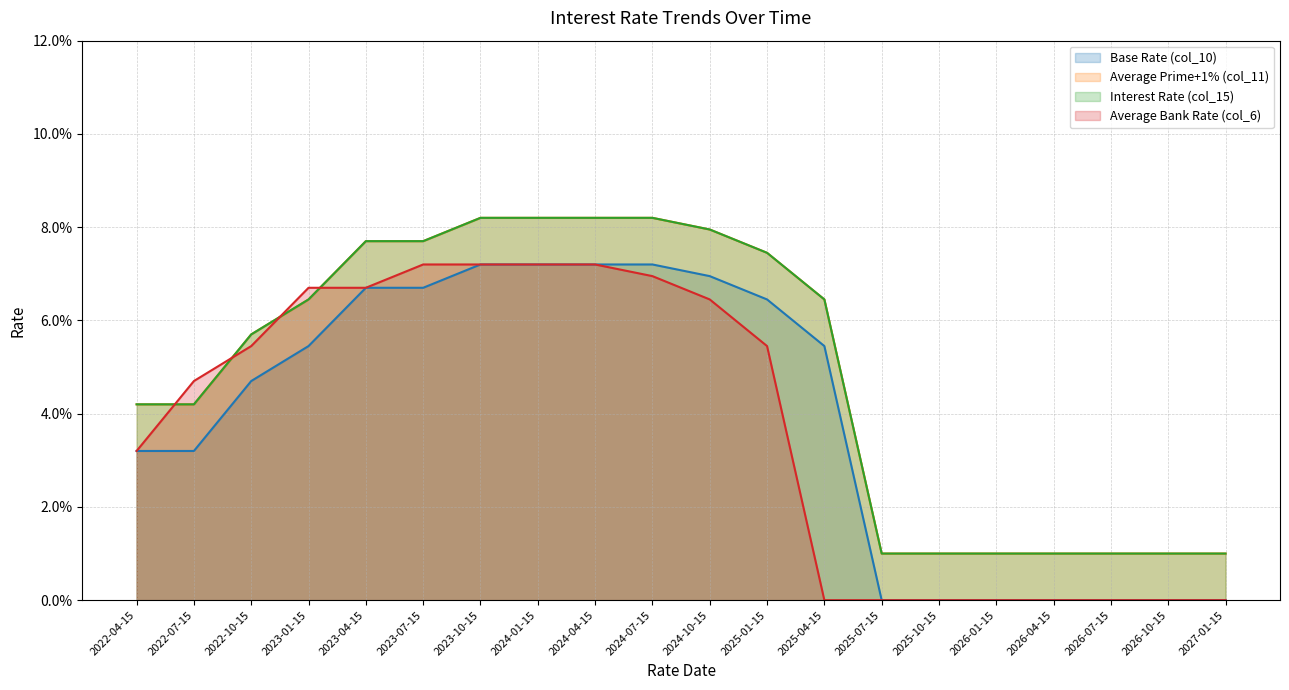

True or false: Average Prime+1% (col_11) has more than 0 points higher than both neighbors.

False